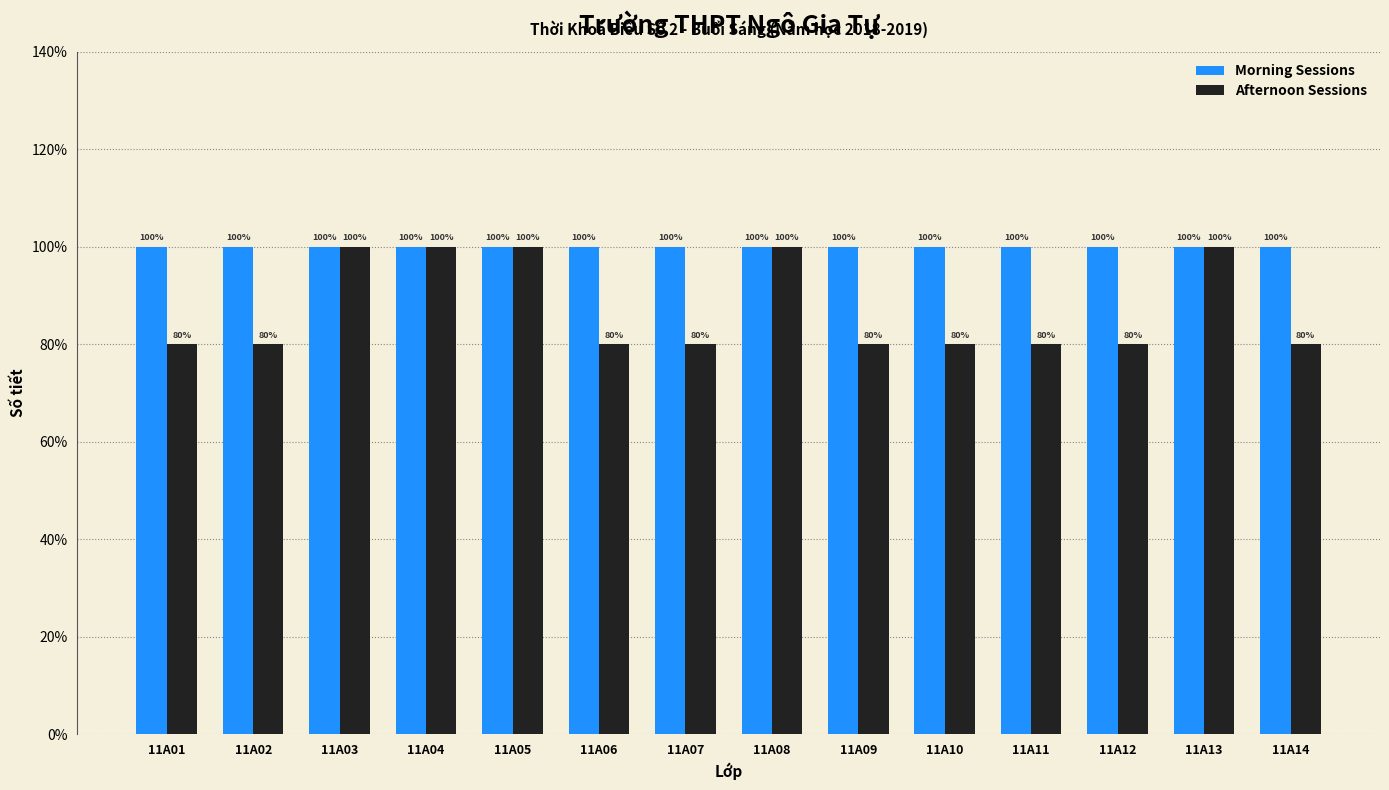

At which label does Morning Sessions reach its minimum?

11A01